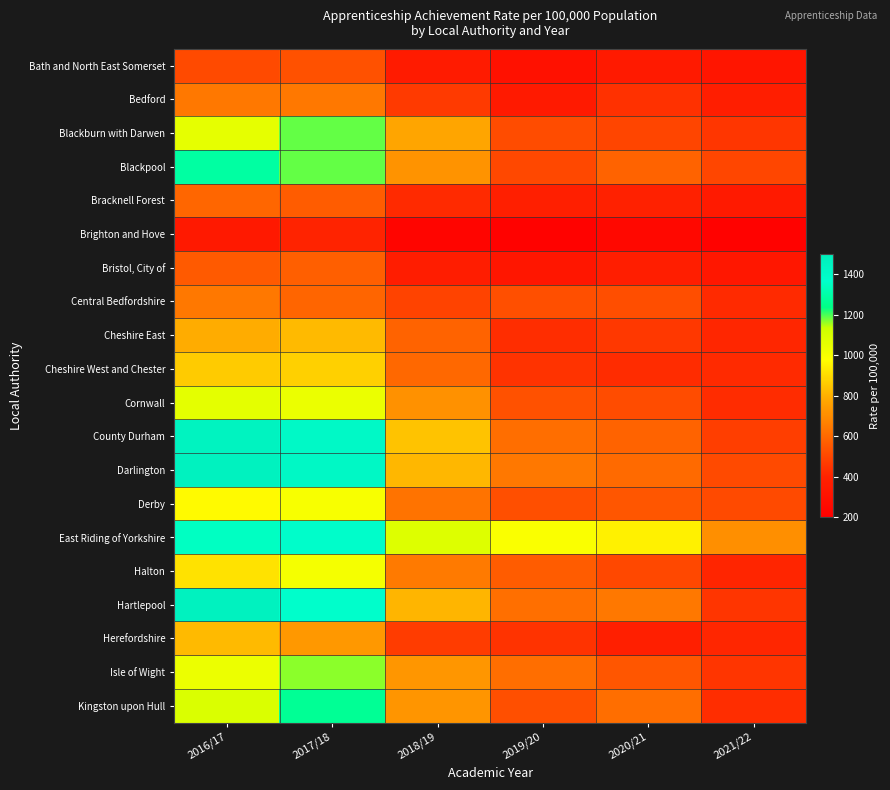

Reading right to left, transcribe all the data shown in this chart.

Bath and North East Somerset: 2021/22=323	2020/21=356	2019/20=305	2018/19=362	2017/18=535	2016/17=511
Bedford: 2021/22=374	2020/21=441	2019/20=357	2018/19=468	2017/18=645	2016/17=642
Blackburn with Darwen: 2021/22=455	2020/21=495	2019/20=519	2018/19=770	2017/18=1188	2016/17=1056
Blackpool: 2021/22=502	2020/21=583	2019/20=505	2018/19=722	2017/18=1187	2016/17=1287
Bracknell Forest: 2021/22=354	2020/21=394	2019/20=380	2018/19=423	2017/18=563	2016/17=595
Brighton and Hove: 2021/22=219	2020/21=247	2019/20=219	2018/19=231	2017/18=403	2016/17=352
Bristol, City of: 2021/22=333	2020/21=375	2019/20=329	2018/19=369	2017/18=575	2016/17=556
Central Bedfordshire: 2021/22=420	2020/21=524	2019/20=527	2018/19=491	2017/18=591	2016/17=642
Cheshire East: 2021/22=412	2020/21=459	2019/20=433	2018/19=582	2017/18=823	2016/17=793
Cheshire West and Chester: 2021/22=419	2020/21=425	2019/20=445	2018/19=598	2017/18=874	2016/17=861
Cornwall: 2021/22=426	2020/21=518	2019/20=533	2018/19=717	2017/18=1039	2016/17=1061
County Durham: 2021/22=475	2020/21=583	2019/20=614	2018/19=844	2017/18=1413	2016/17=1456
Darlington: 2021/22=510	2020/21=603	2019/20=642	2018/19=819	2017/18=1419	2016/17=1469
Derby: 2021/22=512	2020/21=548	2019/20=525	2018/19=629	2017/18=1002	2016/17=969
East Riding of Yorkshire: 2021/22=708	2020/21=950	2019/20=997	2018/19=1080	2017/18=1380	2016/17=1349
Halton: 2021/22=405	2020/21=508	2019/20=564	2018/19=647	2017/18=1008	2016/17=911
Hartlepool: 2021/22=449	2020/21=646	2019/20=621	2018/19=814	2017/18=1373	2016/17=1467
Herefordshire: 2021/22=409	2020/21=381	2019/20=445	2018/19=474	2017/18=736	2016/17=820
Isle of Wight: 2021/22=450	2020/21=548	2019/20=613	2018/19=730	2017/18=1167	2016/17=1037
Kingston upon Hull: 2021/22=429	2020/21=615	2019/20=529	2018/19=725	2017/18=1265	2016/17=1089